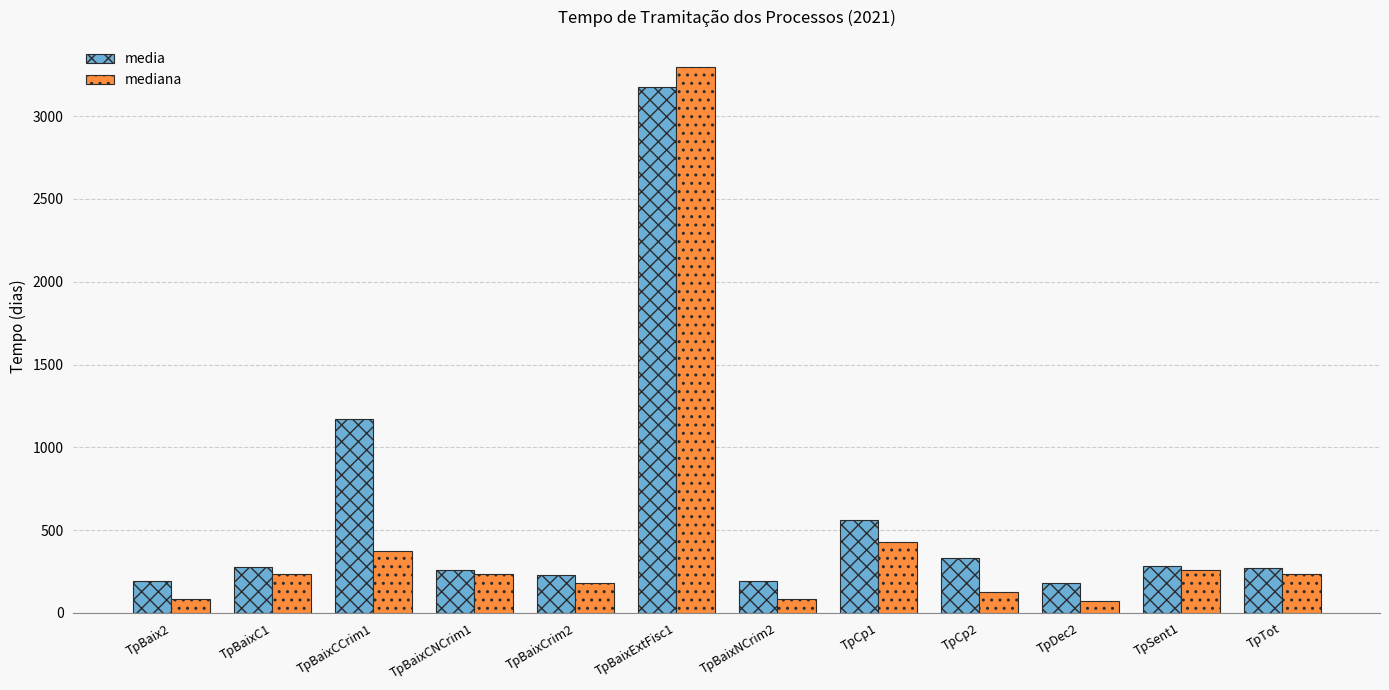

What are all the series names shown in the legend?

media, mediana